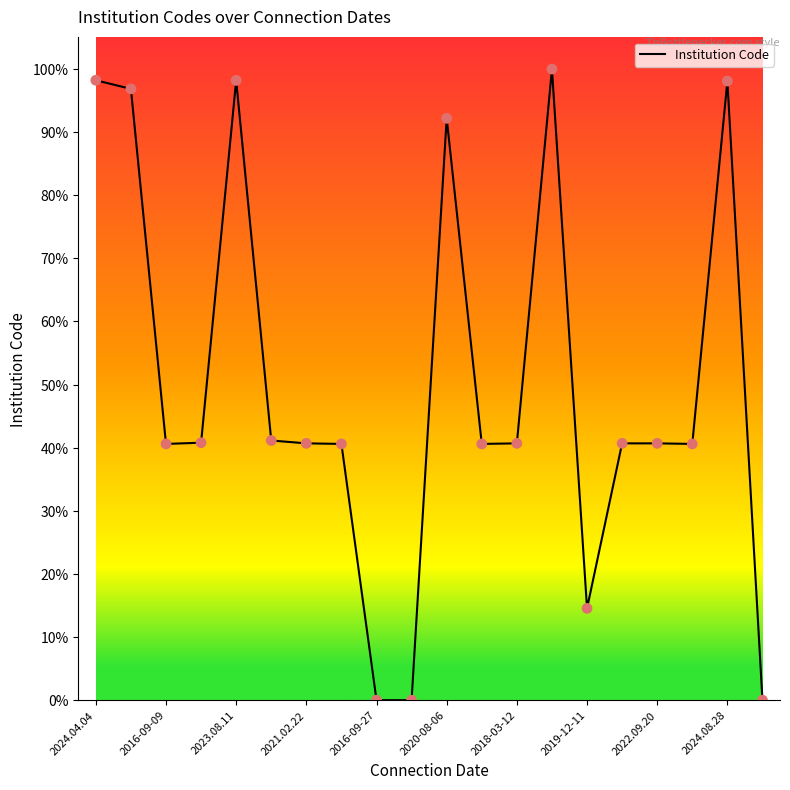

Does the chart have visible grid lines?

No